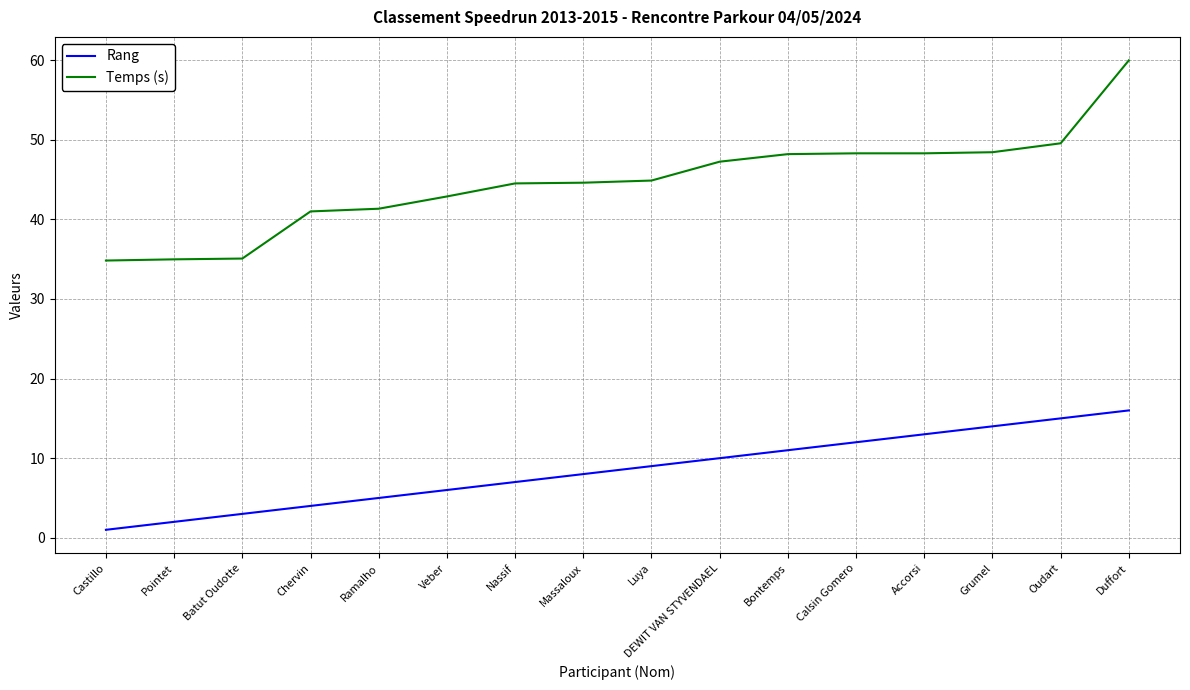

Is it true that Rang equals 3.0 at Batut Oudotte?

True